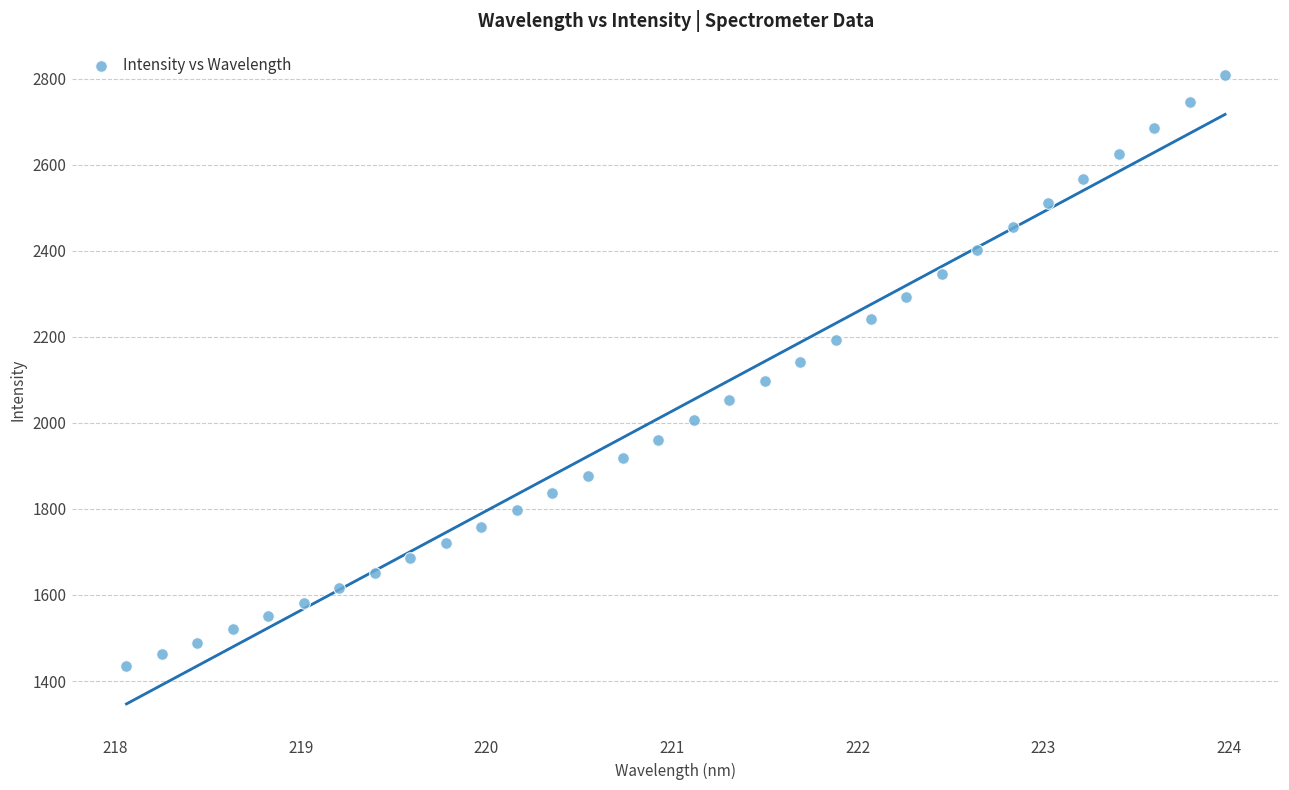

What is the range of X values (max minus min)?

5.9